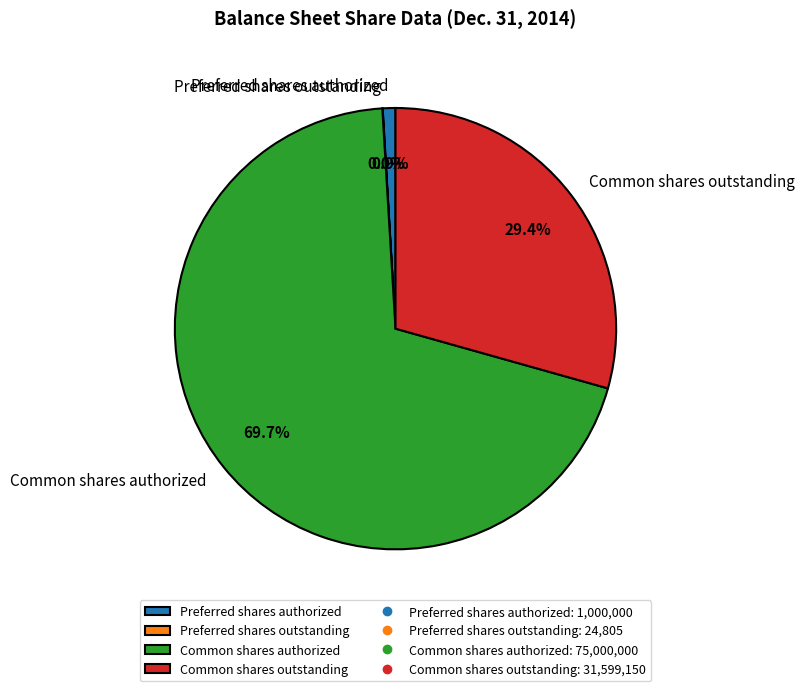

How much of the chart is everything except Common shares outstanding?

70.6%